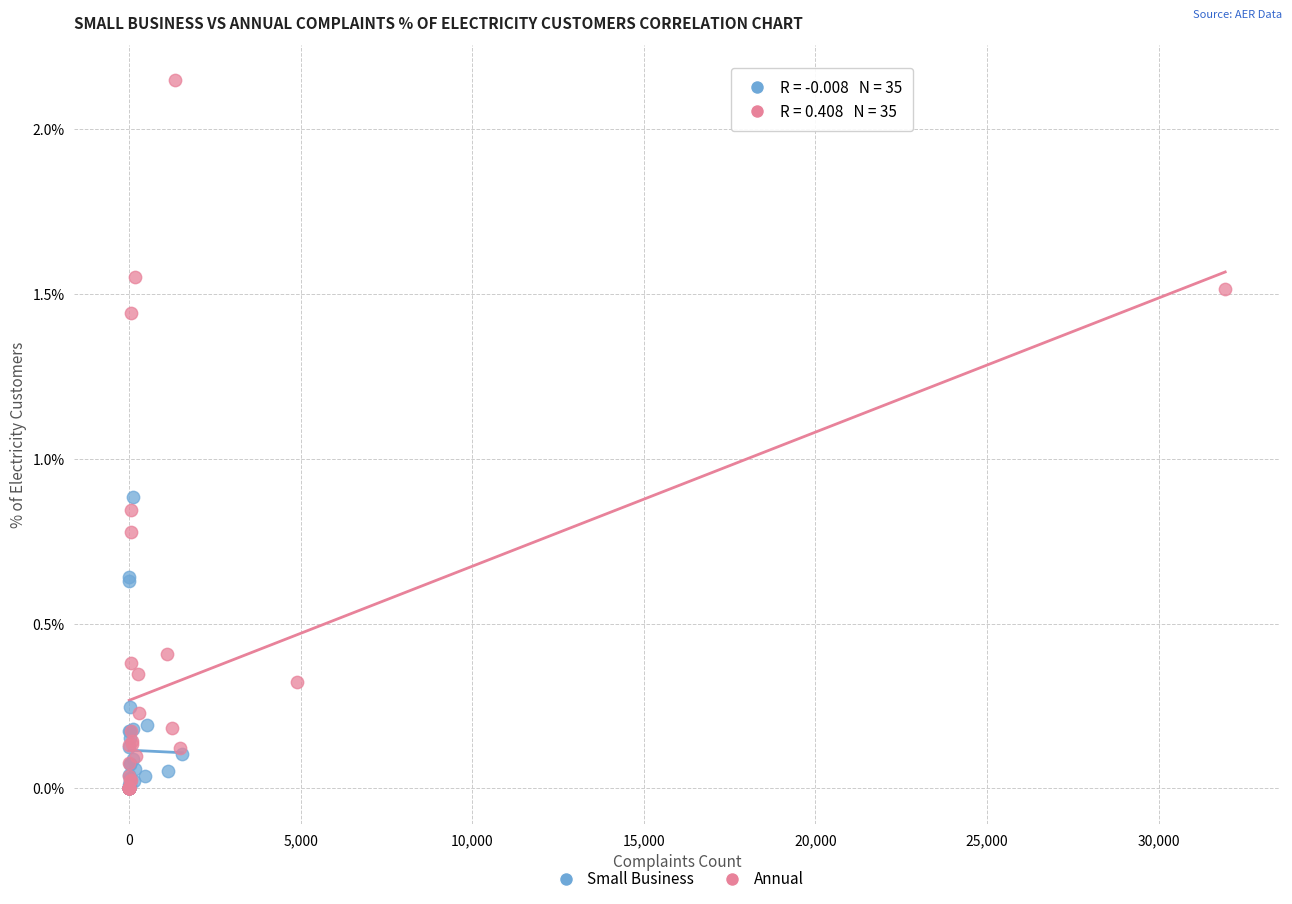

Which series has the widest spread of Y values?

Annual